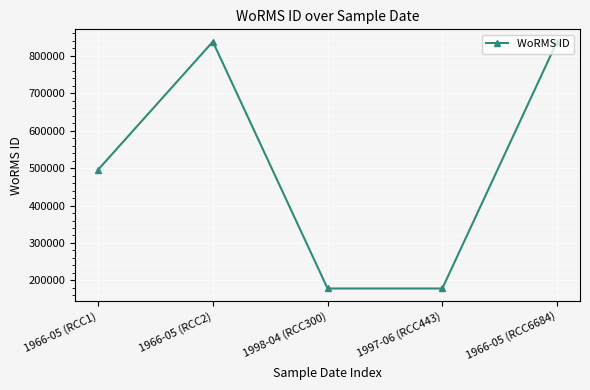

What is the minimum value shown in the chart?

178583